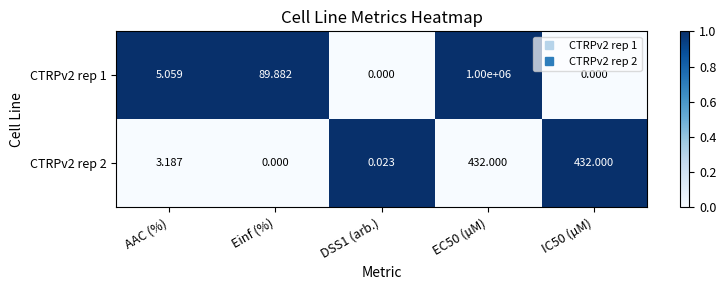

Which category has the lowest value in the CTRPv2 rep 2 series?

Einf (%)